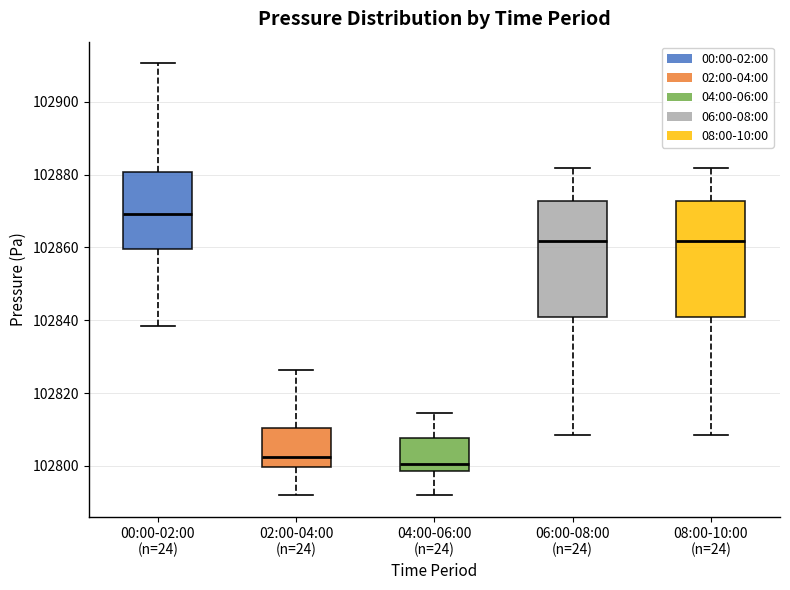

Reading left to right, read every box against the y-axis: the position of its median line, the range the box covers, and the ends of its whiskers. The values are not printed on the chart, so give them approximately, as read against the axis.

00:00-02:00 (n=24): median 102870, box 102860 to 102880, whiskers 102838 to 102910
02:00-04:00 (n=24): median 102802, box 102800 to 102810, whiskers 102792 to 102826
04:00-06:00 (n=24): median 102800, box 102798 to 102808, whiskers 102792 to 102814
06:00-08:00 (n=24): median 102862, box 102842 to 102872, whiskers 102808 to 102882
08:00-10:00 (n=24): median 102862, box 102842 to 102872, whiskers 102808 to 102882